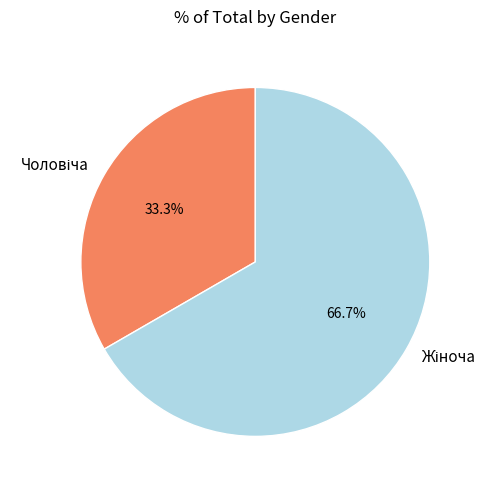

Is there any slice that represents more than half of the pie?

Yes